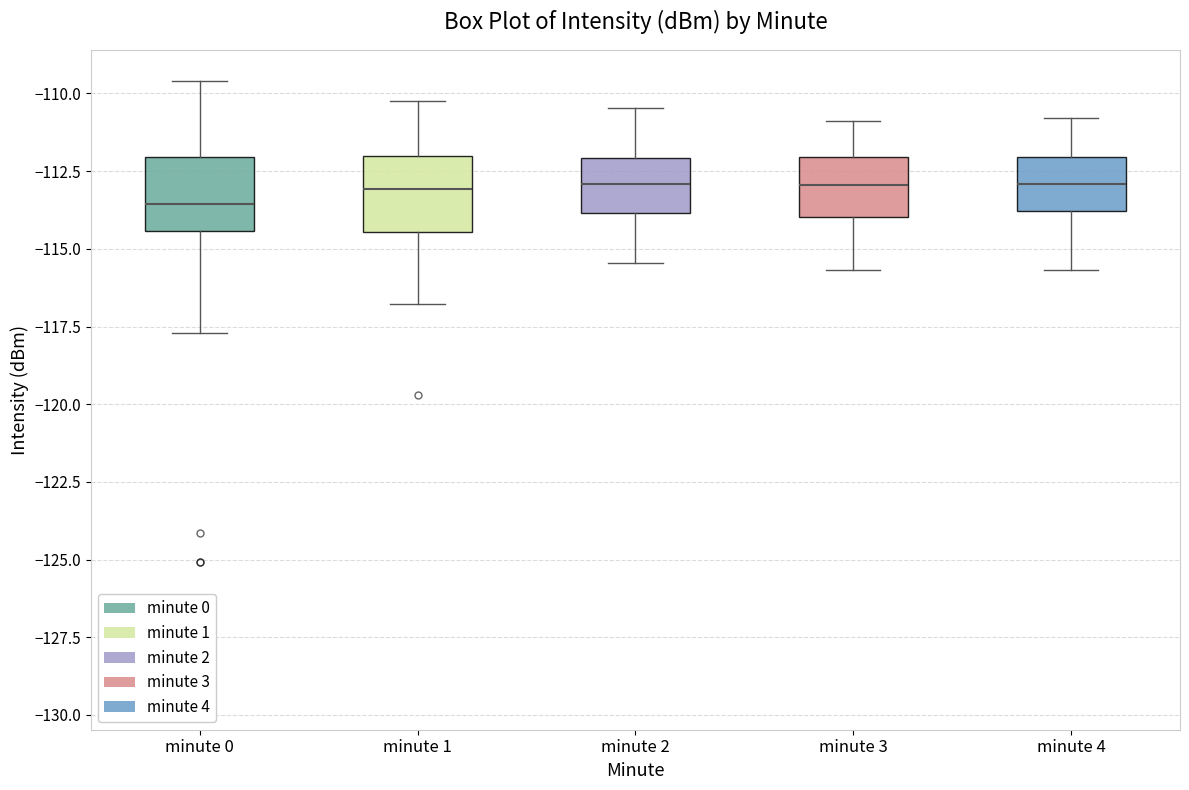

Where does the median line of the box for minute 3 sit on the y-axis? The values are not printed on the chart, so give them approximately, as read against the axis.

-113.0